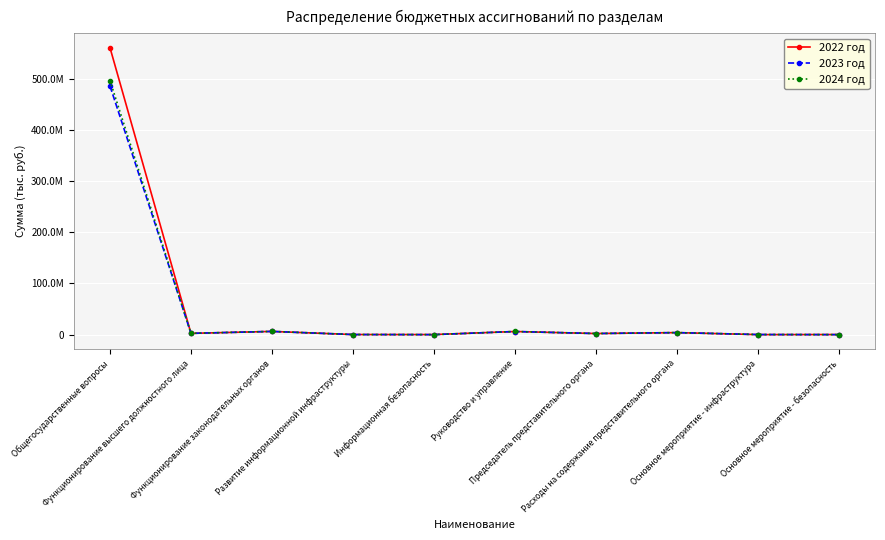

Is this an area chart (filled region under the line)?

No